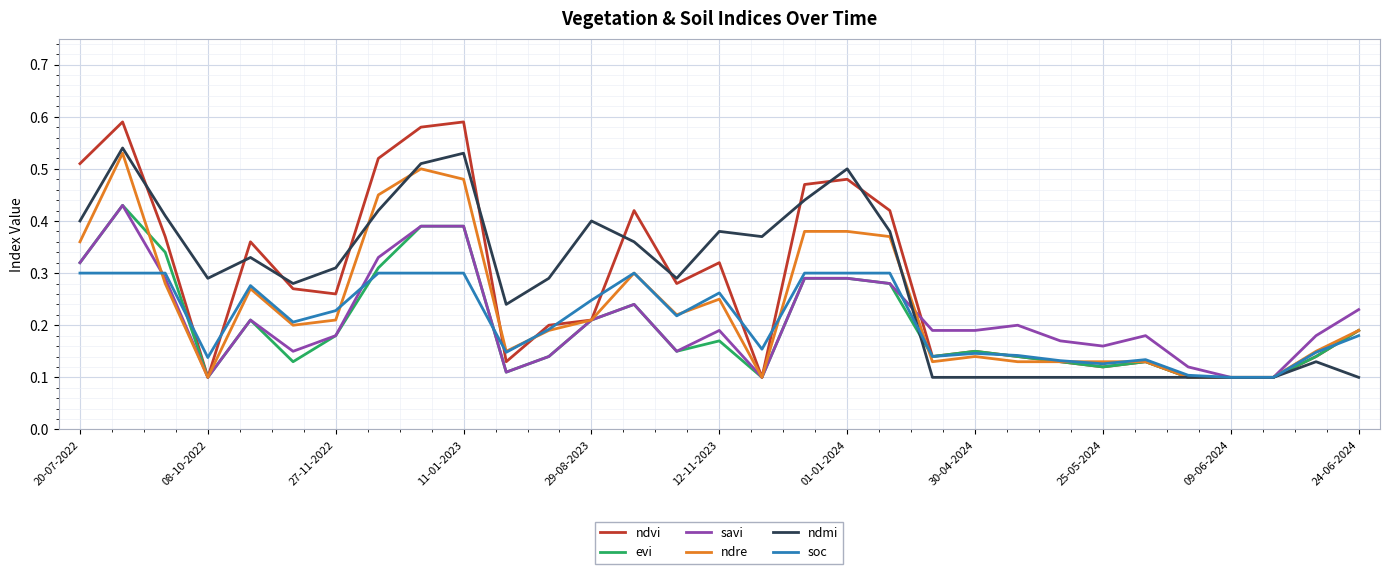

Which series has the largest range (max minus min)?

ndvi